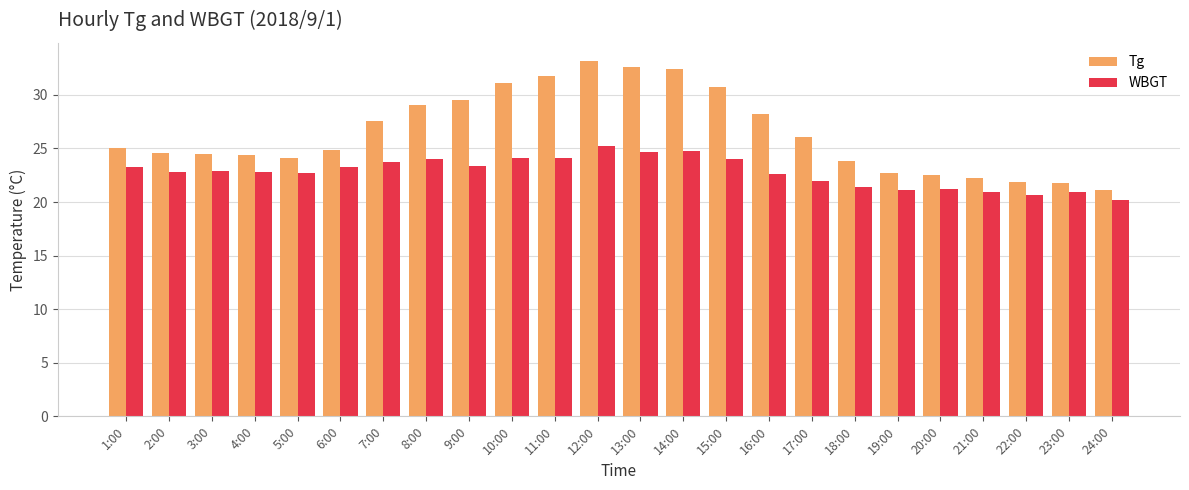

What is the difference between the second highest and second lowest values in the Tg series?

10.8